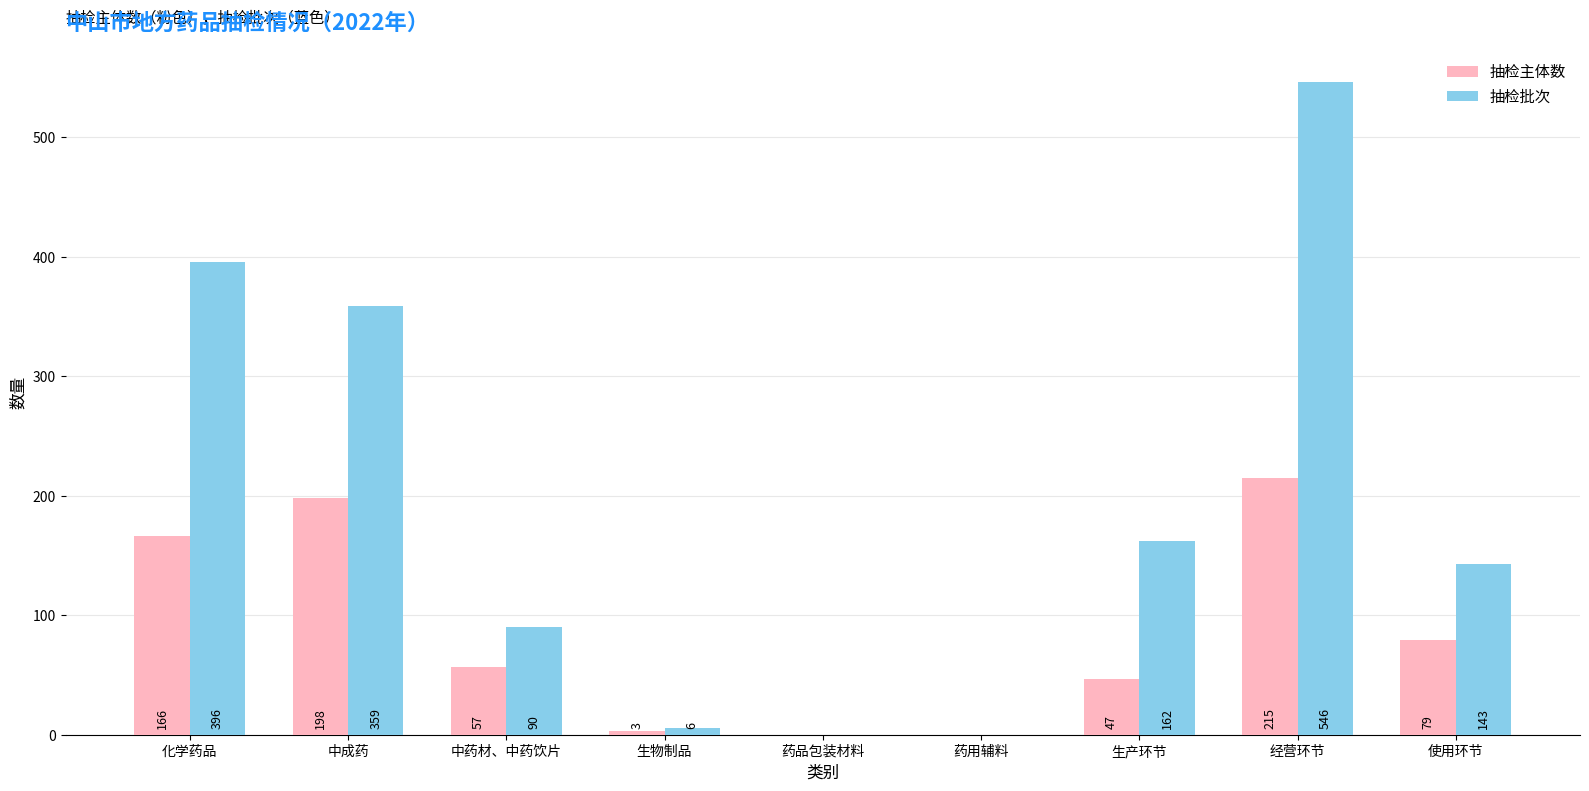

What is the approximate value of 抽检批次 at 使用环节, to the nearest 100?

100